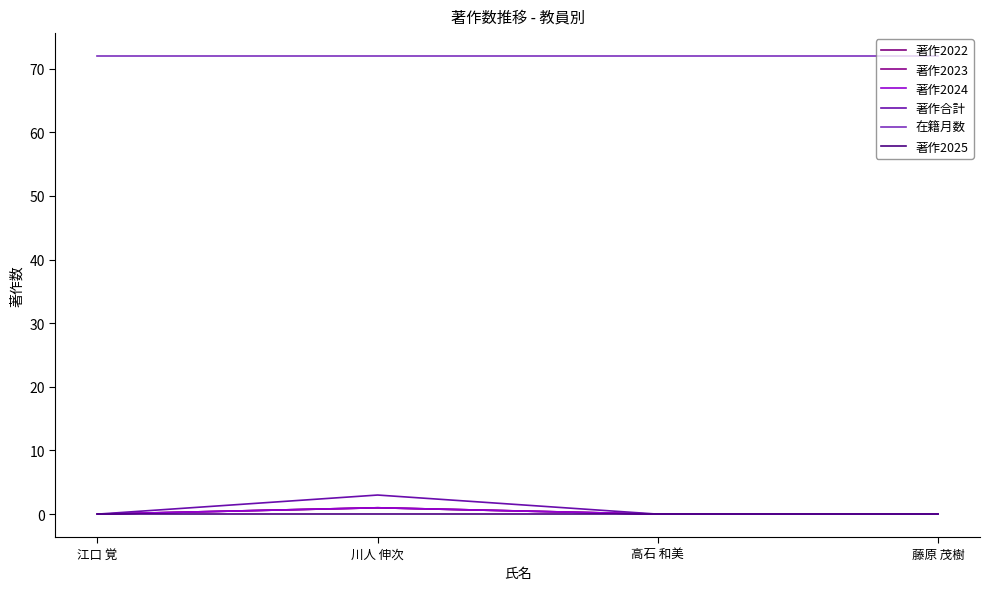

Rank the series at 高石 和美 from lowest to highest value.

著作2022, 著作2023, 著作2024, 著作合計, 著作2025, 在籍月数